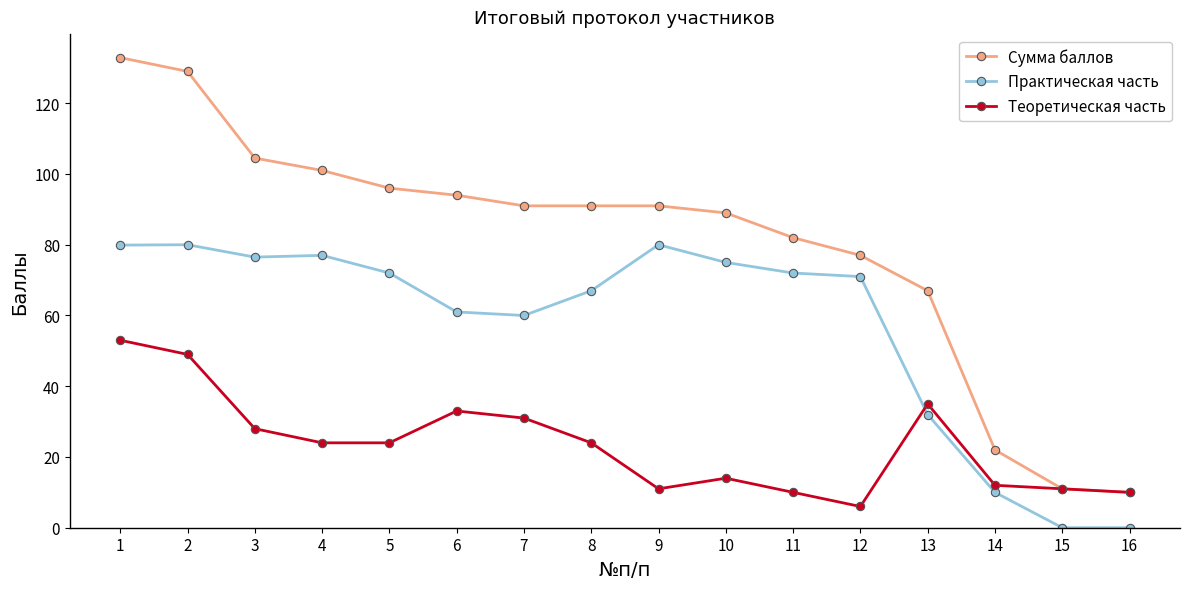

List the series in order of their peak value, highest first.

Сумма баллов, Практическая часть, Теоретическая часть